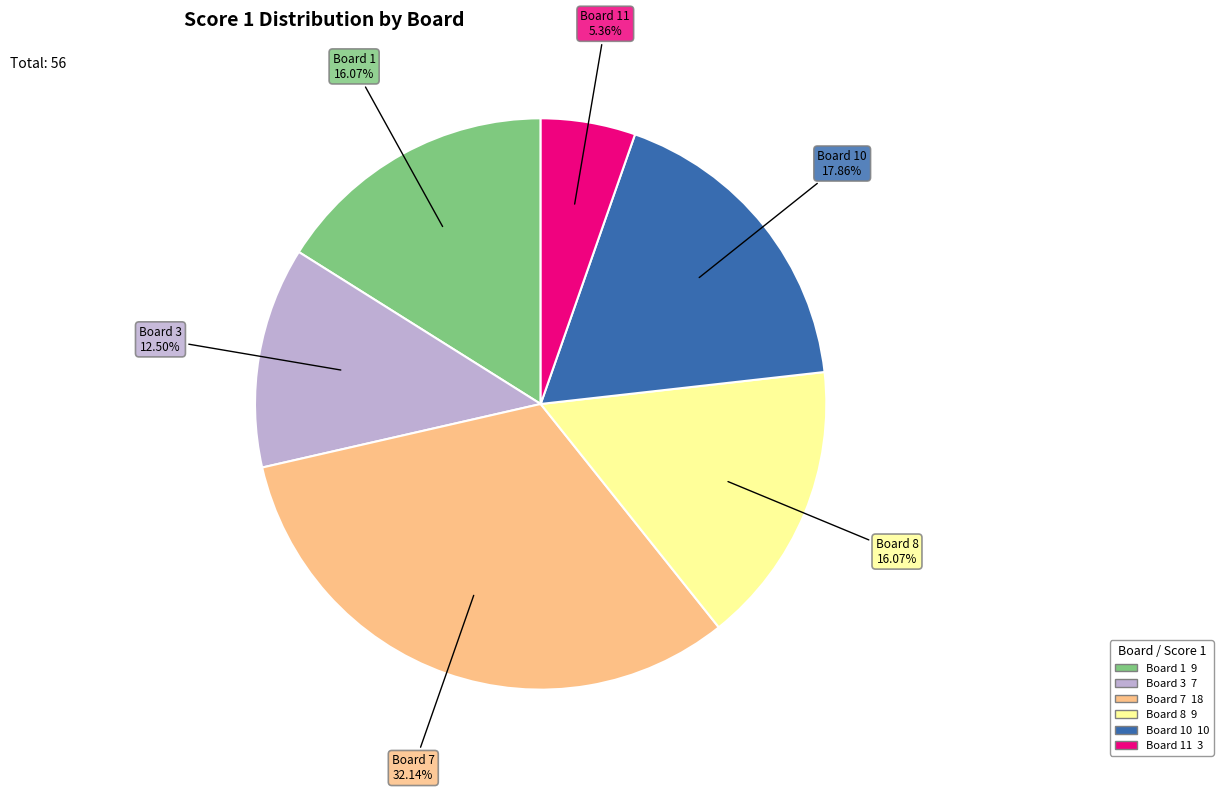

Does any single category account for the majority?

No